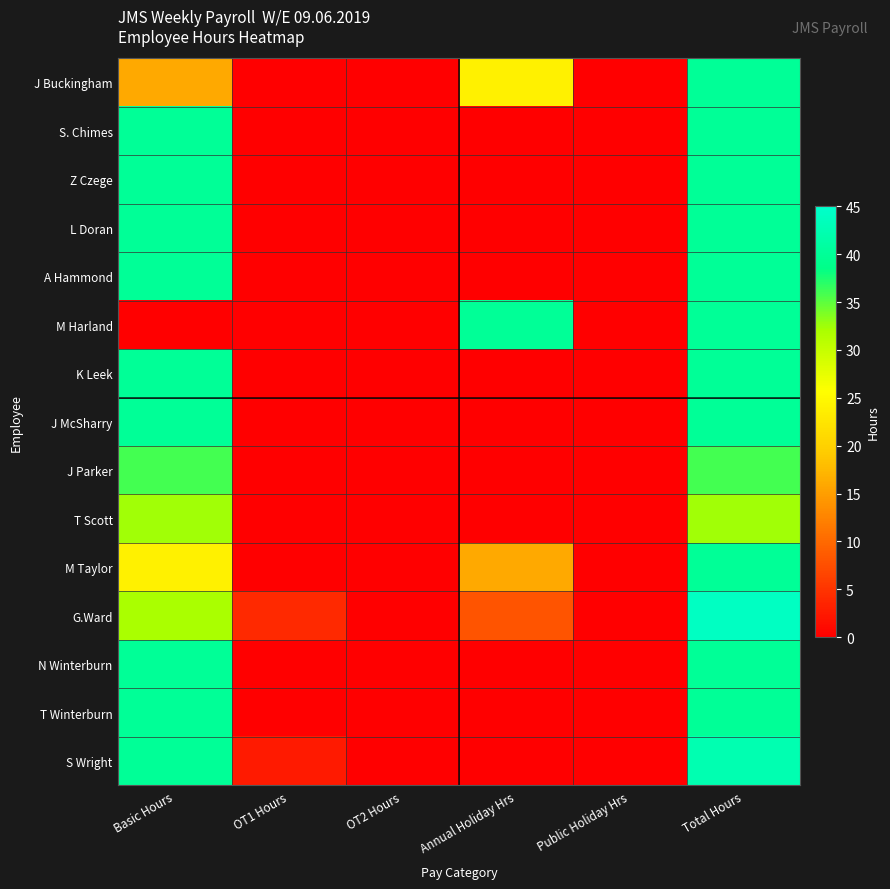

Between Basic Hours and Public Holiday Hrs, which is larger?

Basic Hours